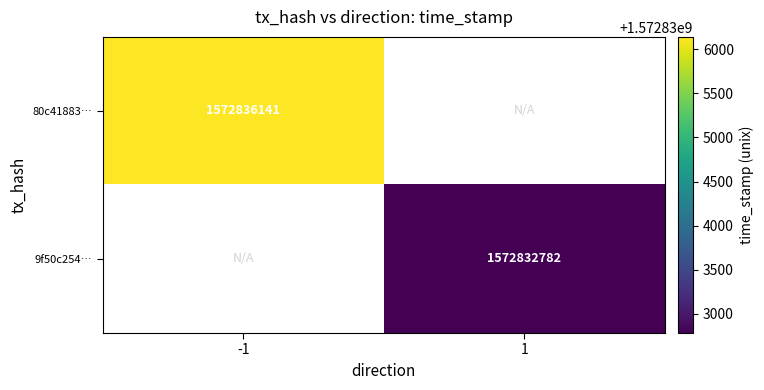

Is it true that 9f50c254… equals 2790836690 at 1?

False